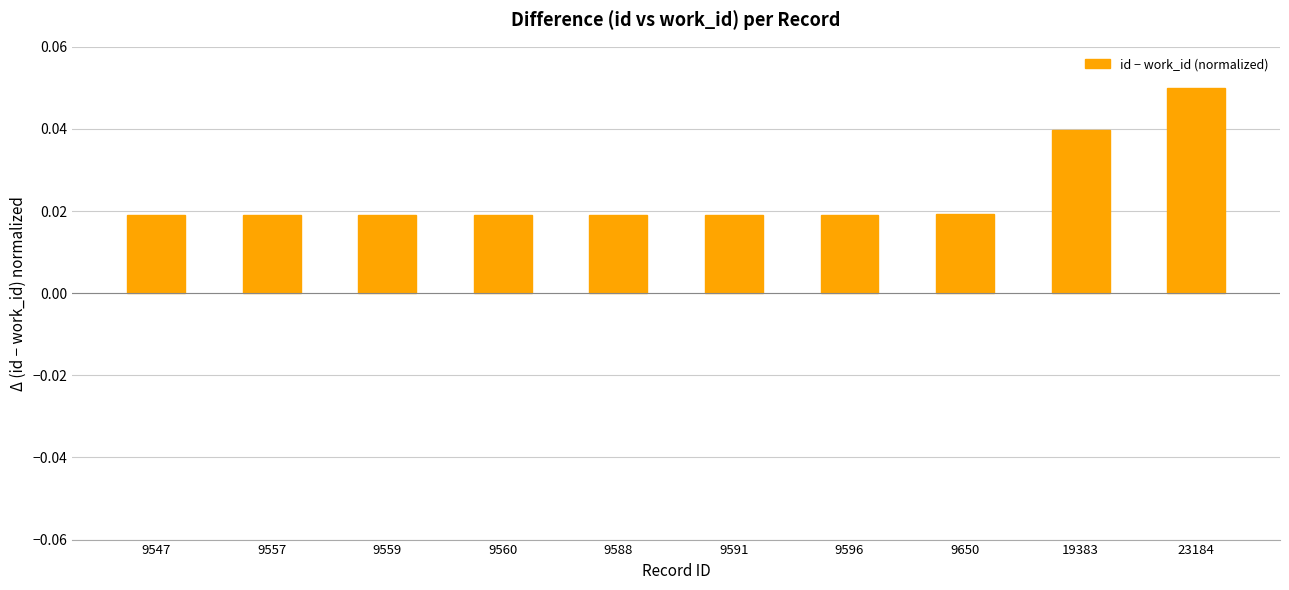

At which category does the chart reach its peak across all series?

23184